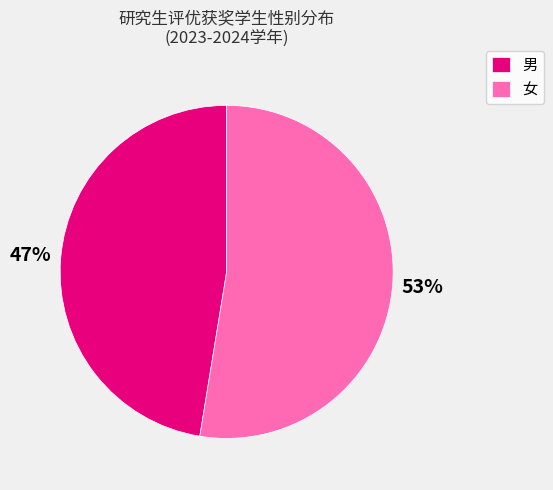

True or false: 男 accounts for 60% of the total.

False